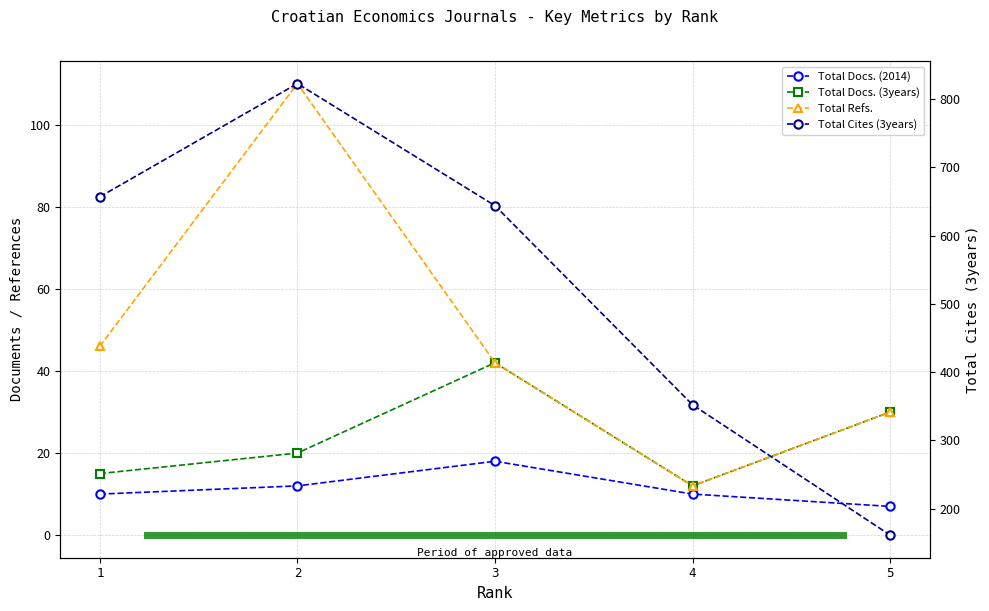

True or false: Total Docs. (3years) and Total Cites (3years) cross at least once.

False